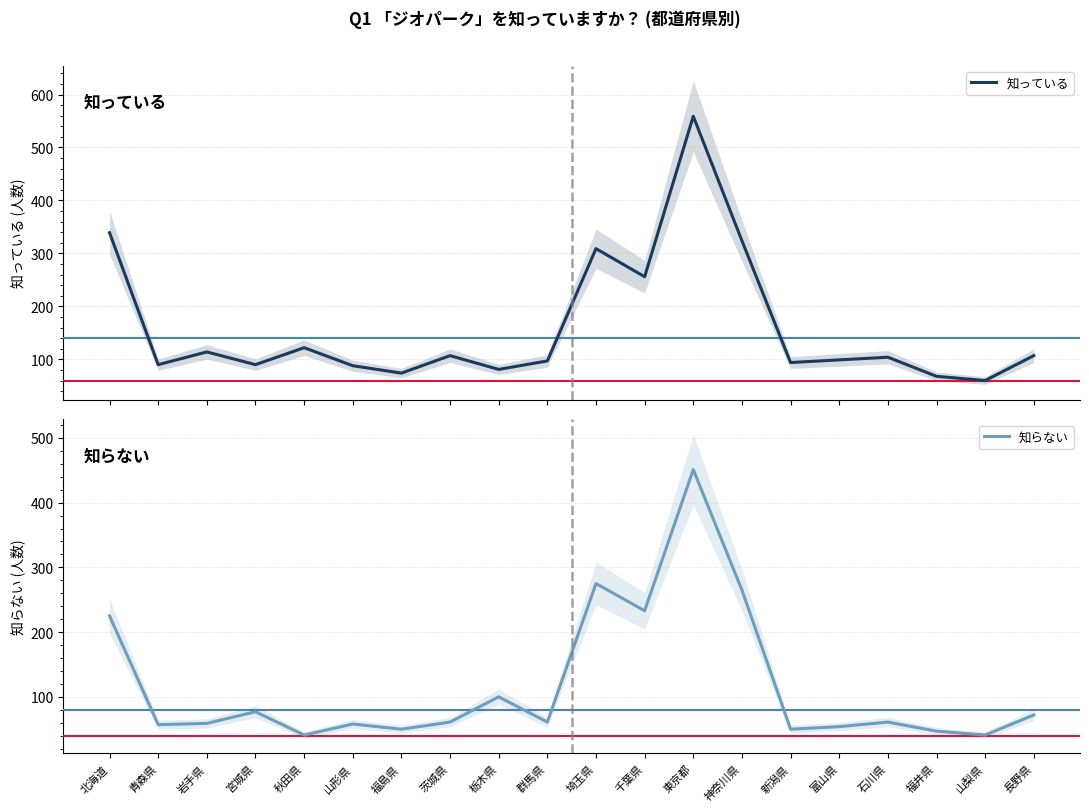

Rank the categories by 知っている value from lowest to highest.

山梨県, 福井県, 福島県, 栃木県, 山形県, 青森県, 宮城県, 新潟県, 群馬県, 富山県, 石川県, 茨城県, 長野県, 岩手県, 秋田県, 千葉県, 埼玉県, 神奈川県, 北海道, 東京都